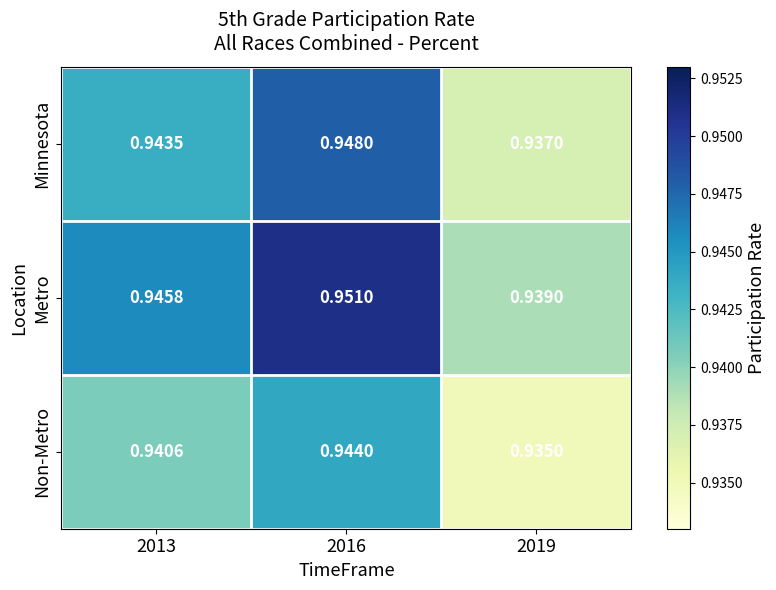

Which series has the largest total across all categories?

Metro